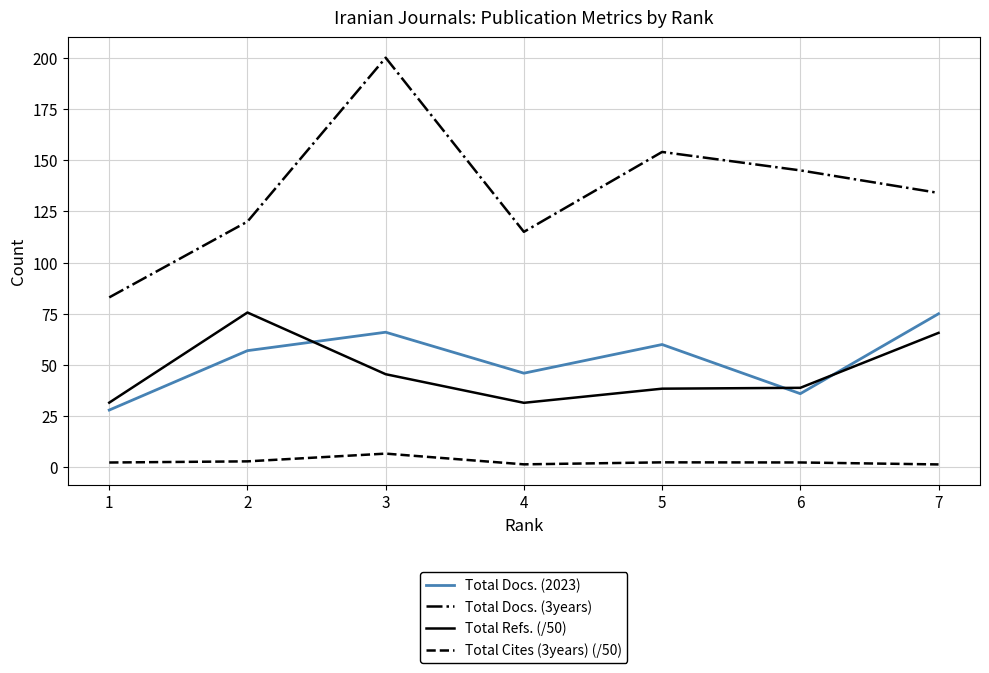

What is the approximate value of Total Cites (3years) (/50) at 1?

2.4